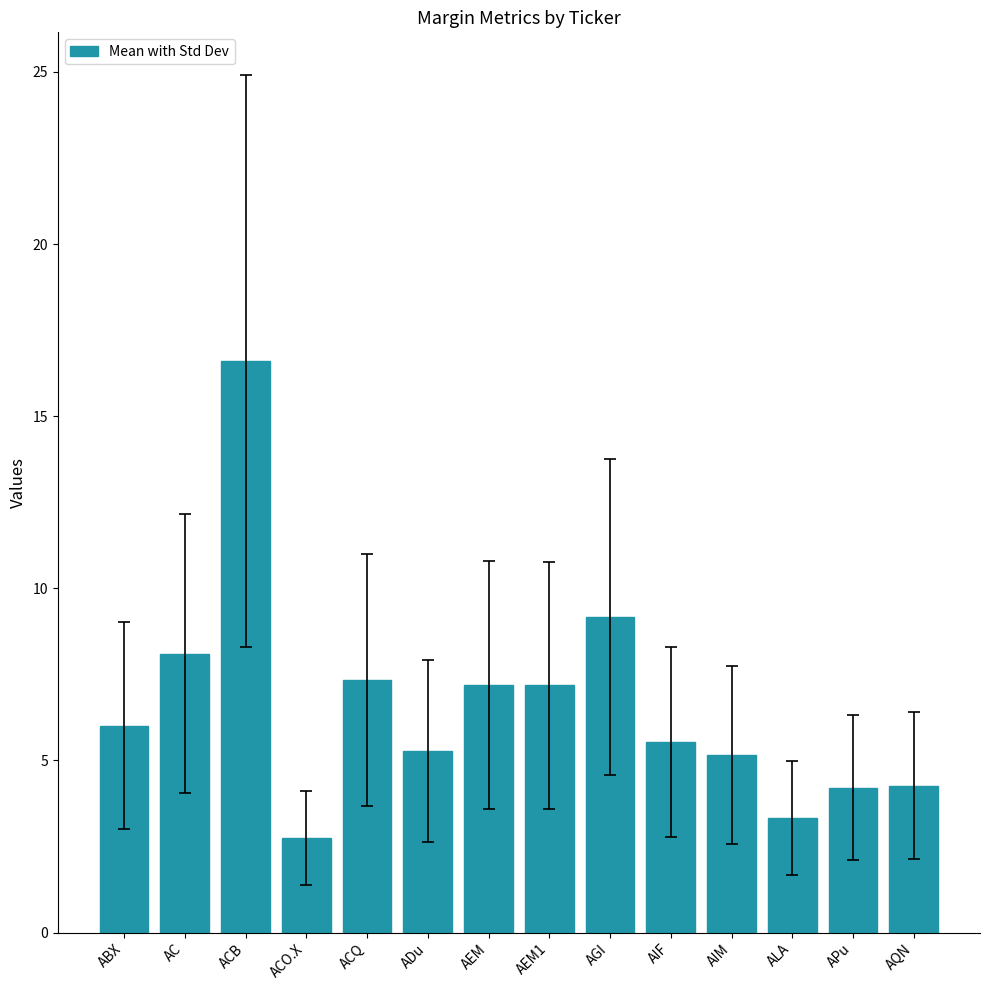

What is the minimum value shown in the chart?

2.7